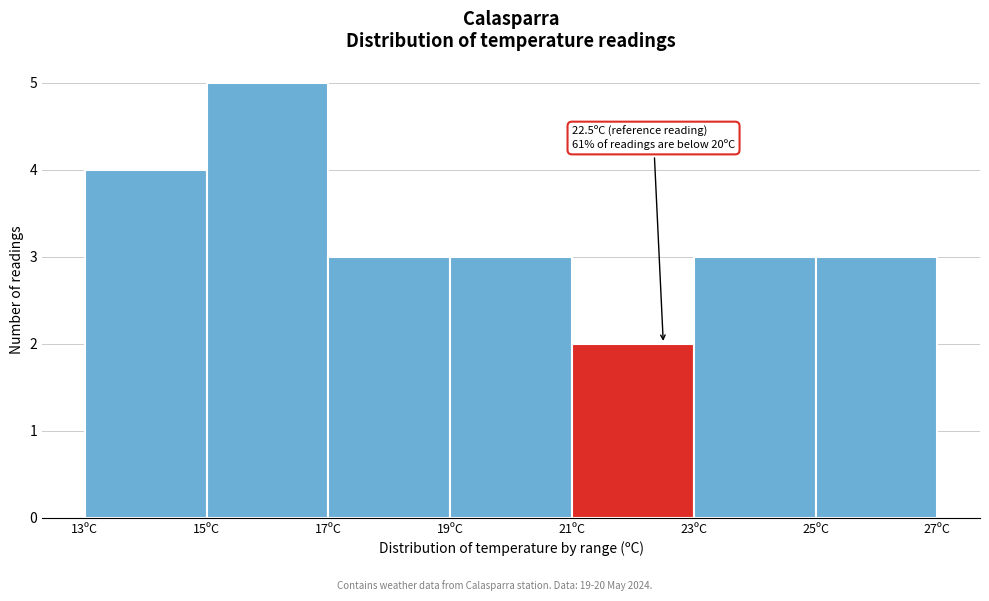

Over which range of the x-axis is the bar tallest?

15 to 17